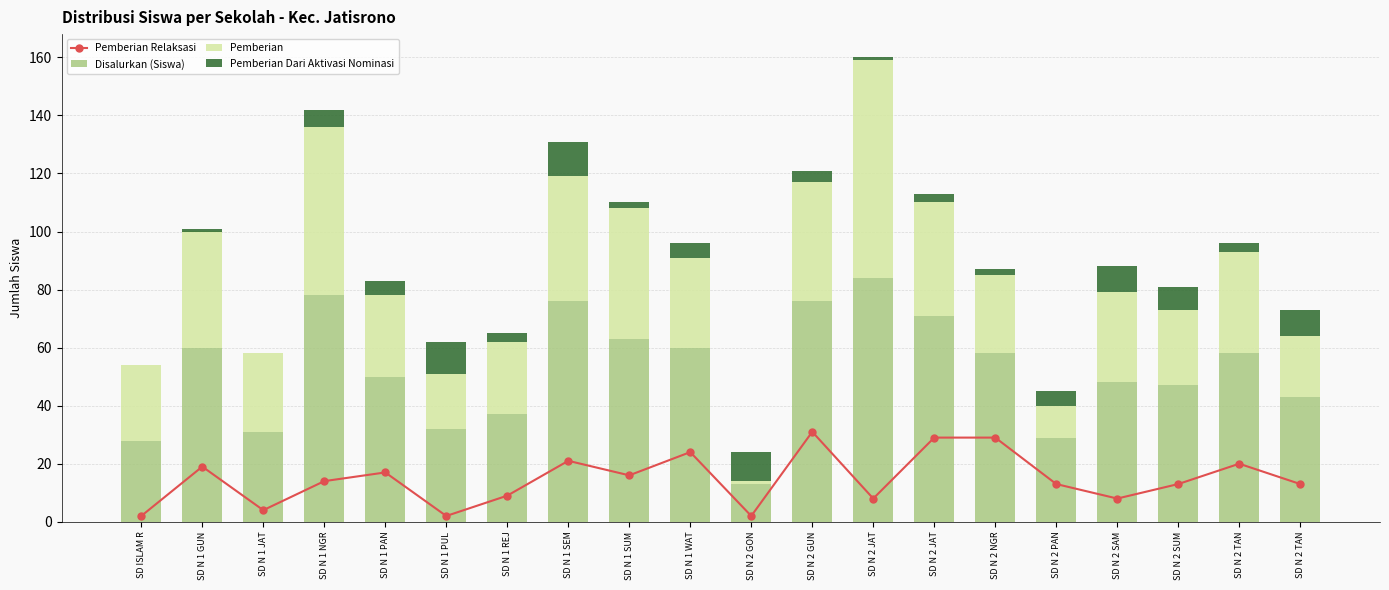

What is the average value of the Pemberian series?

32